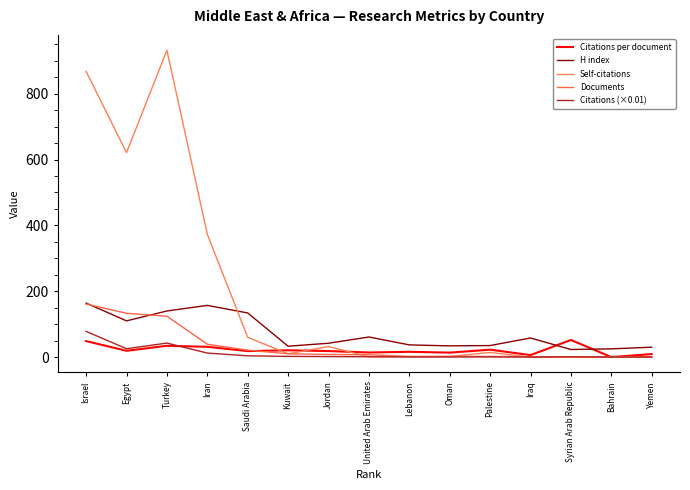

What is the highest value of the Documents series?

161.0